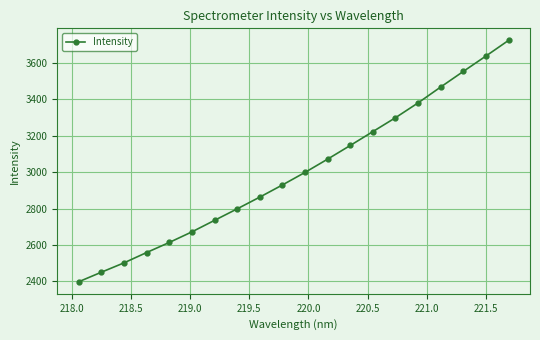

What is the average value?

3001.0